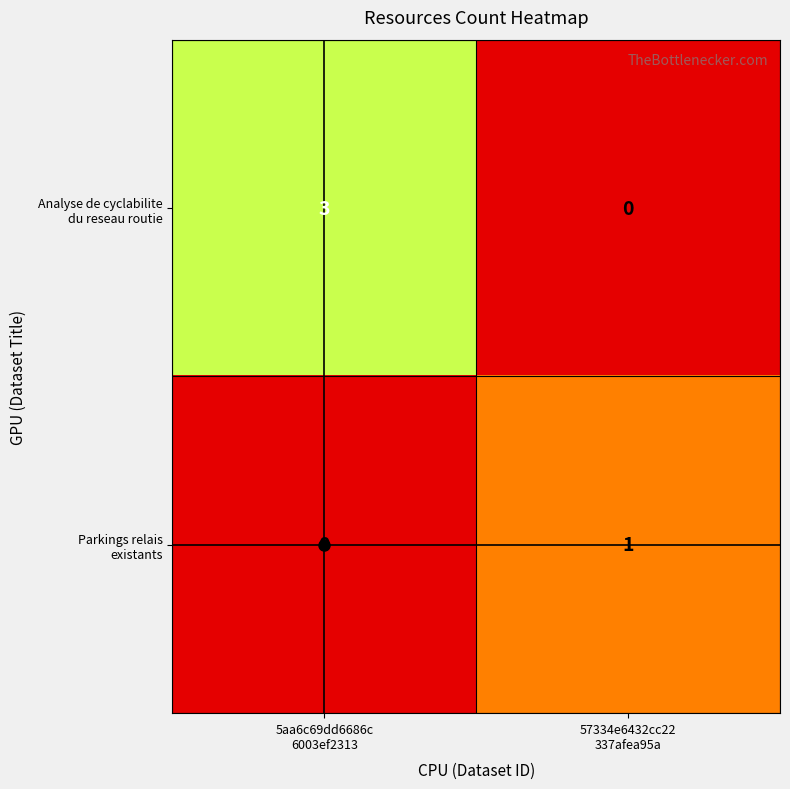

What is the greatest value displayed?

3